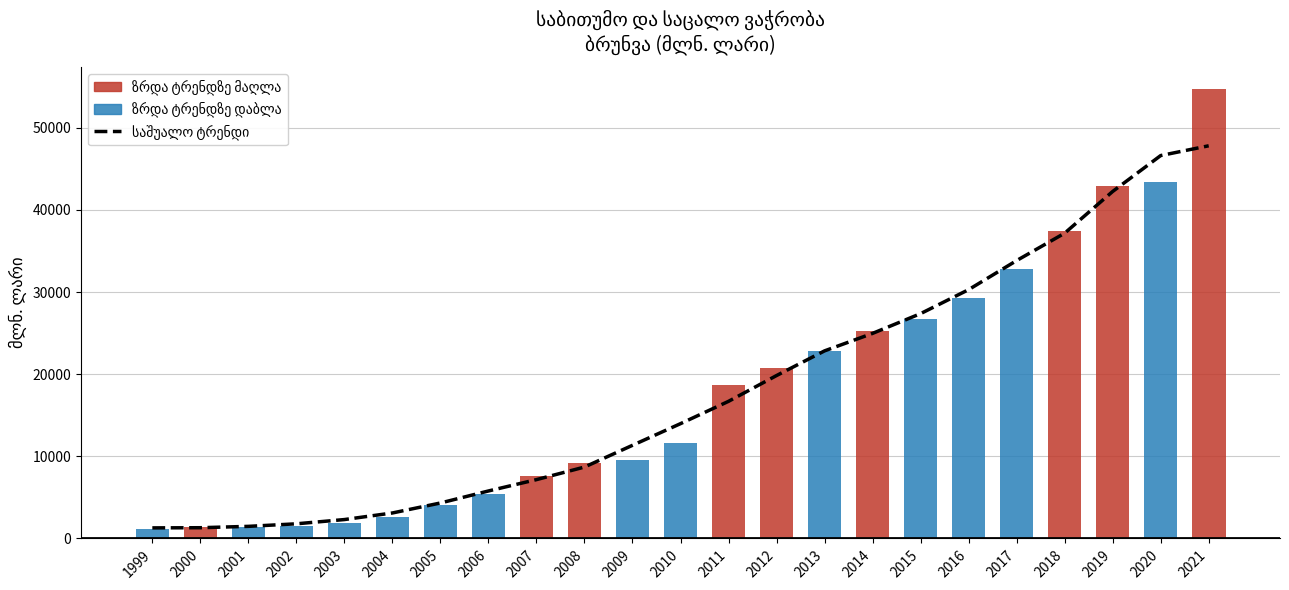

Reading left to right, extract all data points from this chart.

საშუალო ტრენდი: 1287.4	1308.4	1473.3	1783.9	2301.0	3103.0	4318.7	5781.0	7162.8	8693.6	11341.8	13977.3	16695.0	19833.5	22837.6	24967.1	27372.2	30290.1	33831.3	37164.3	42243.1	46615.7	47804.9
სულ (მლნ. ლარი): 1095.0	1429.9	1387.0	1535.0	1919.6	2648.0	4015.7	5396.7	7613.5	9231.2	9556.8	11670.0	18637.3	20791.0	22819.9	25249.5	26690.5	29284.7	32816.3	37409.5	42955.4	43355.6	54678.9